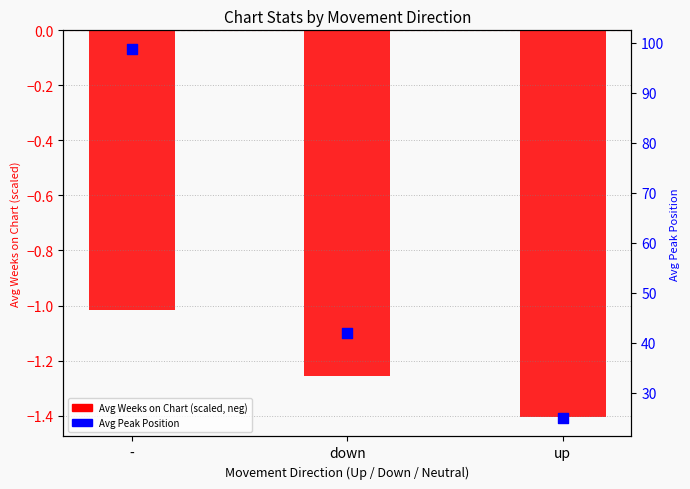

Is the value of Avg Peak Position at down greater than the value of Avg Weeks on Chart (scaled, neg) at up?

Yes